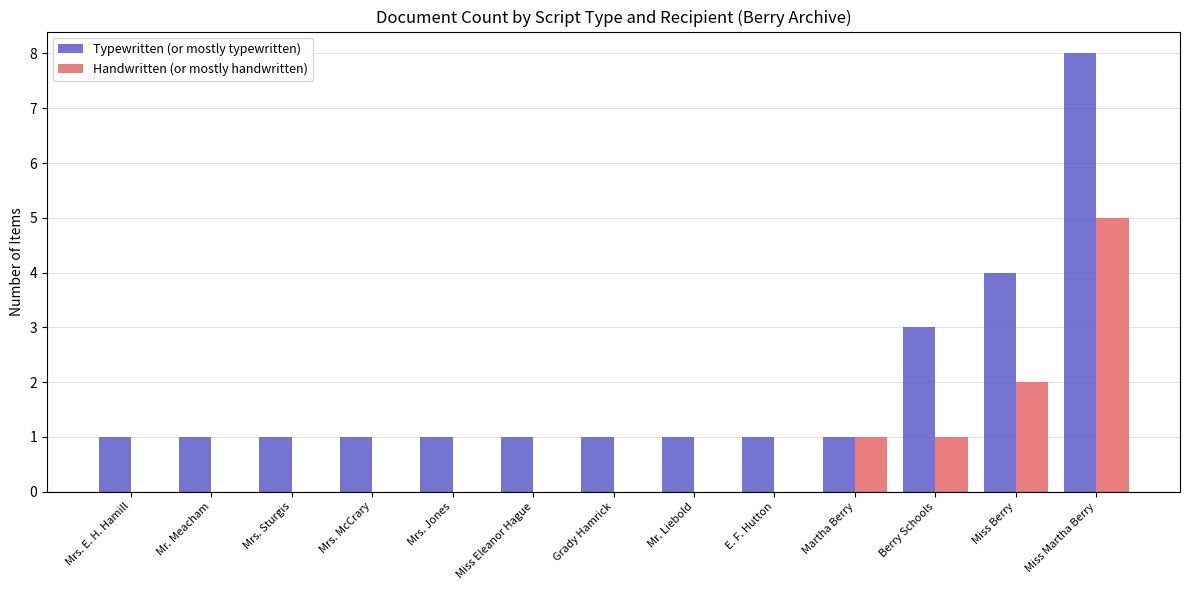

What is the highest value of the Typewritten (or mostly typewritten) series?

8